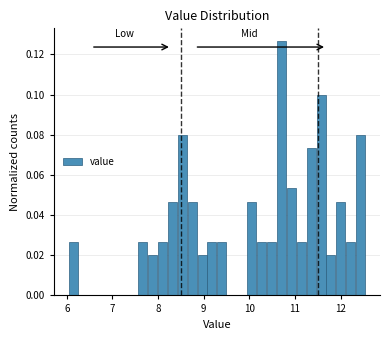

Read against the x-axis, roughly where is the centre of the tallest bar?

10.7